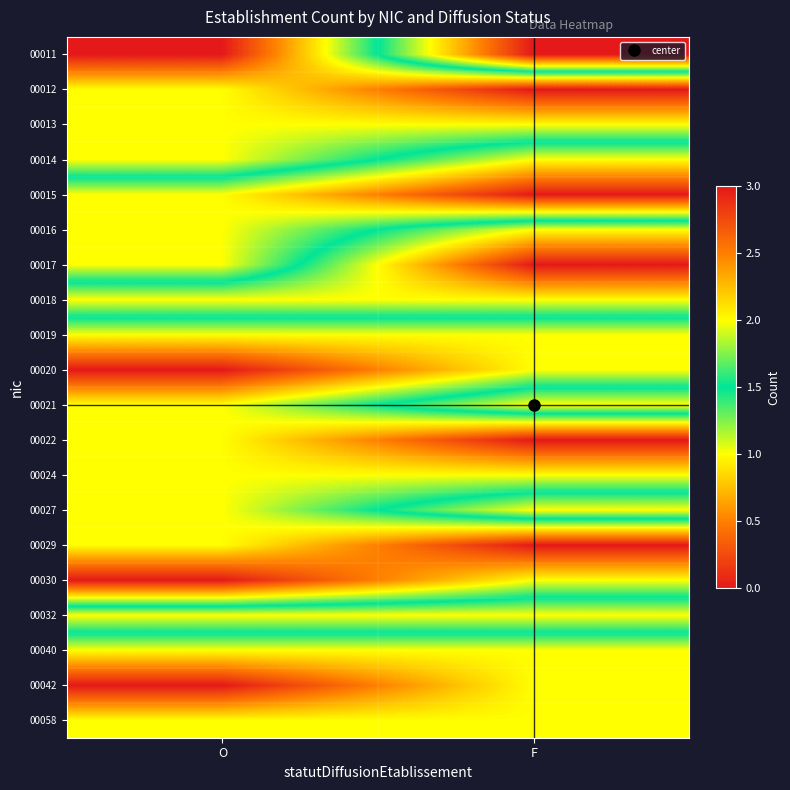

At which category is the sum across all series the highest?

F